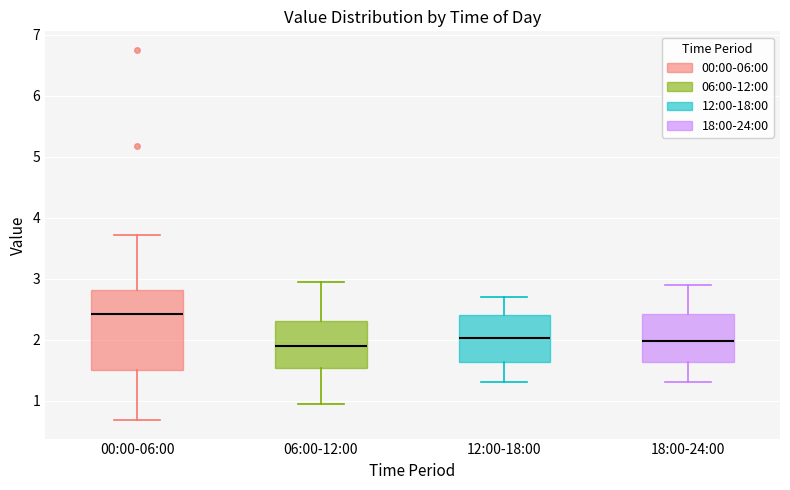

Reading left to right, transcribe this box plot: for each box, give where its median line is, the range the box spans, and where its two whiskers end, as read against the y-axis. The values are not printed on the chart, so give them approximately, as read against the axis.

00:00-06:00: median 2.4, box 1.5 to 2.8, whiskers 0.7 to 3.7
06:00-12:00: median 1.9, box 1.5 to 2.3, whiskers 1.0 to 3.0
12:00-18:00: median 2.0, box 1.6 to 2.4, whiskers 1.3 to 2.7
18:00-24:00: median 2.0, box 1.6 to 2.4, whiskers 1.3 to 2.9